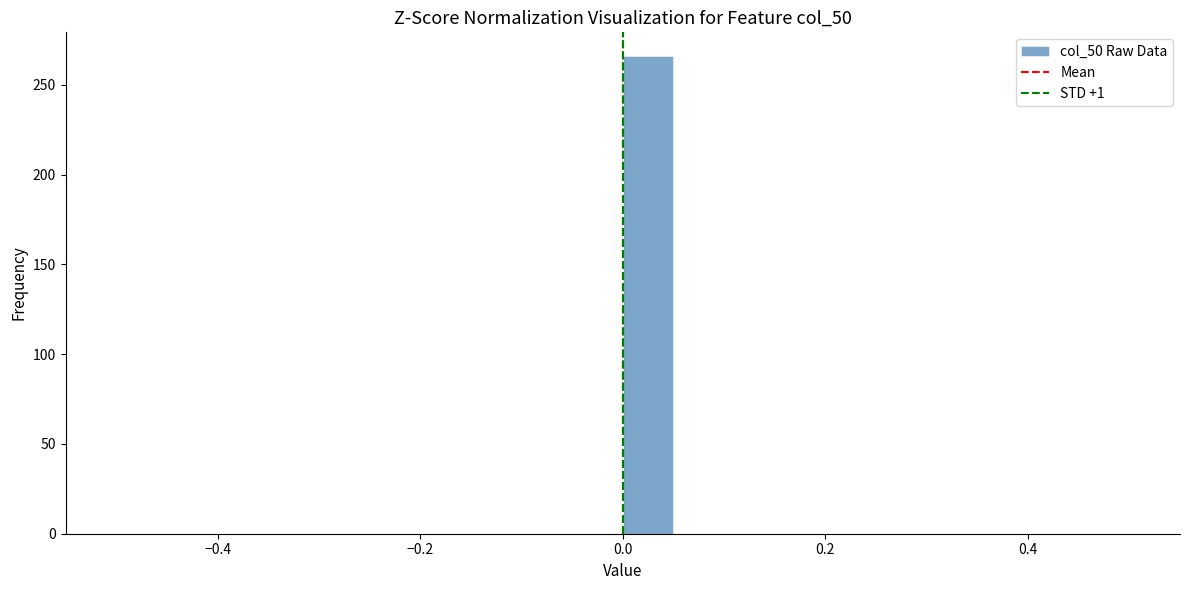

Read against the x-axis, roughly where is the centre of the tallest bar?

0.02